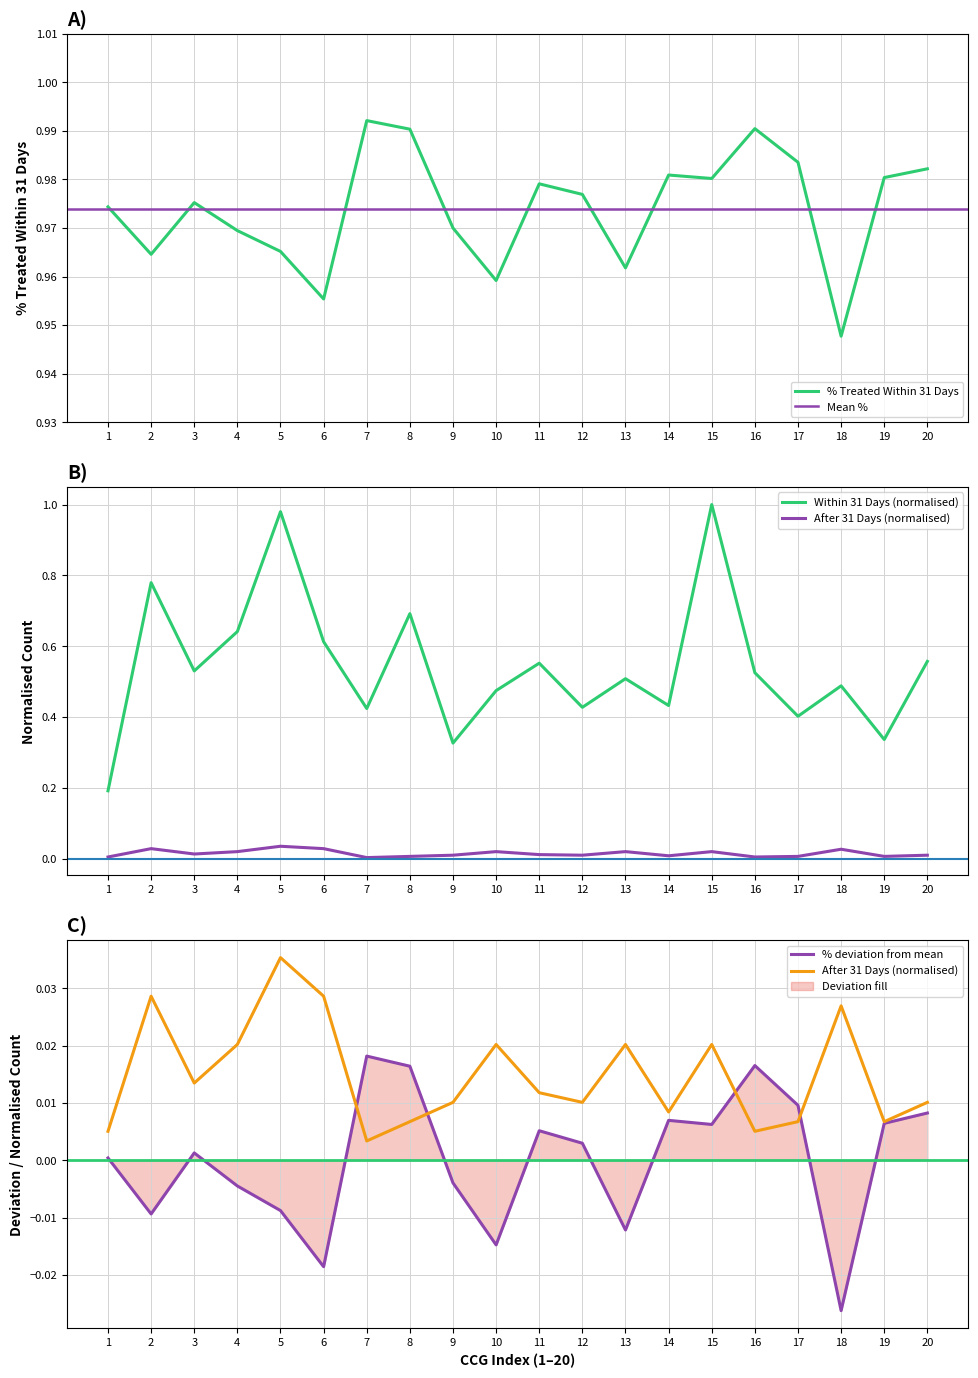

At which label does % Treated Within 31 Days reach its minimum?

18